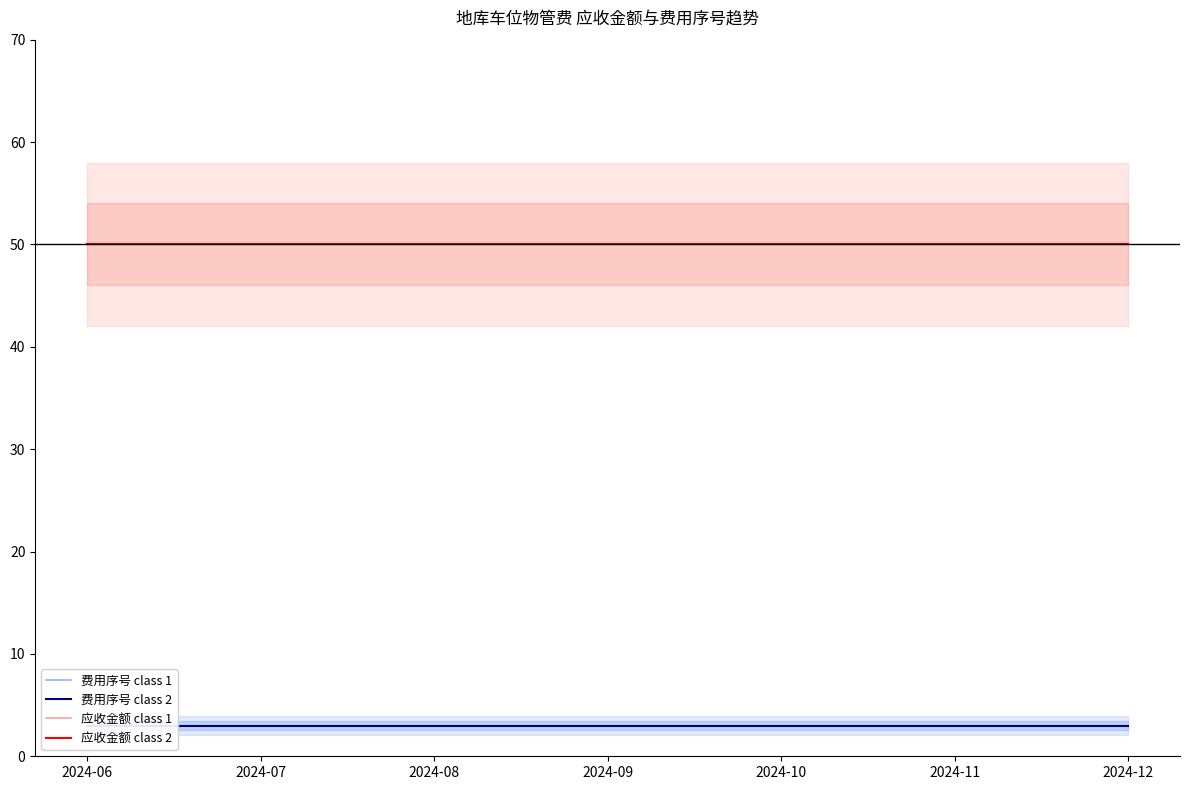

What are all the series names shown in the legend?

费用序号 class 1, 费用序号 class 2, 应收金额 class 1, 应收金额 class 2